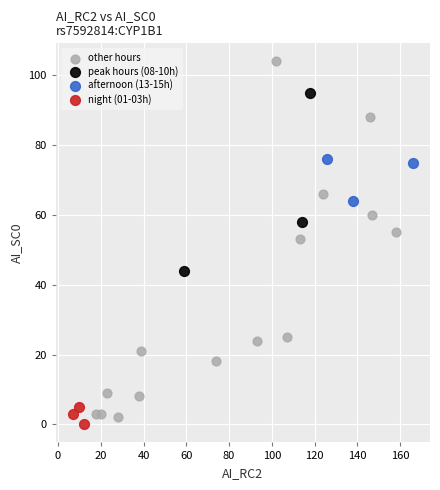

Which series has the largest Y range (max minus min)?

other hours